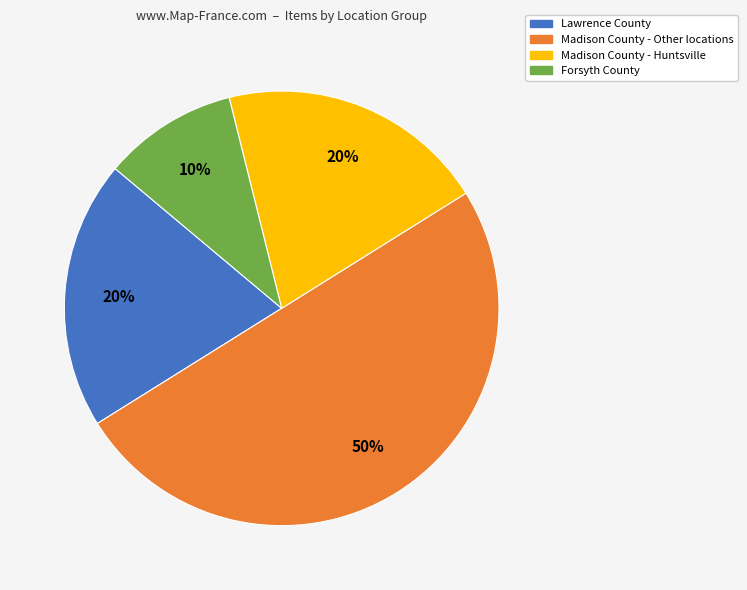

To the nearest percent, what is the average slice percentage?

25%